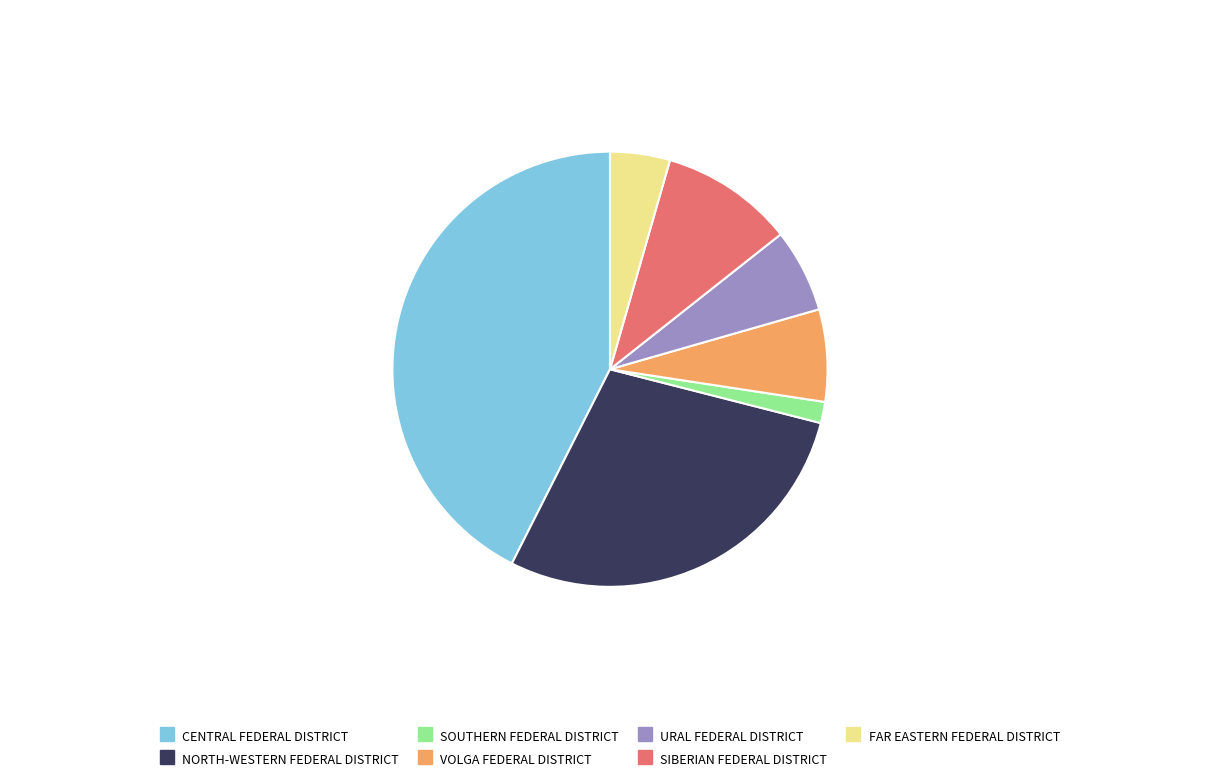

Is URAL FEDERAL DISTRICT the majority of the pie?

No